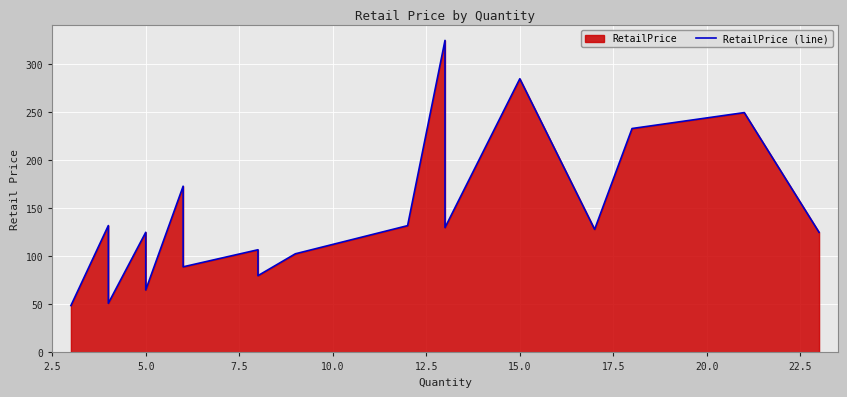

True or false: there are more than 1 points higher than both neighbors.

True